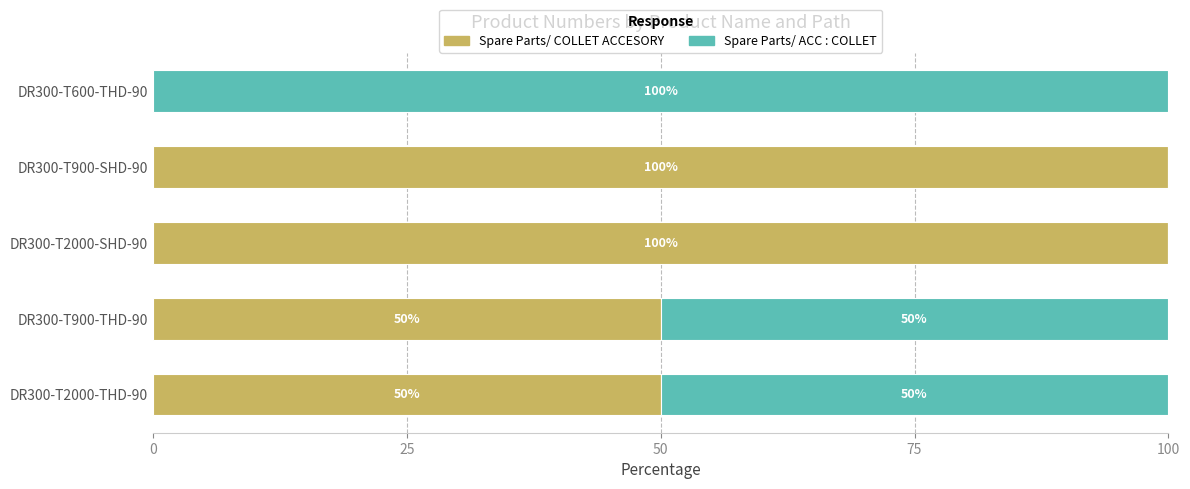

What is the sum of the Spare Parts/ COLLET ACCESORY values at DR300-T2000-THD-90 and DR300-T900-SHD-90?

150.0